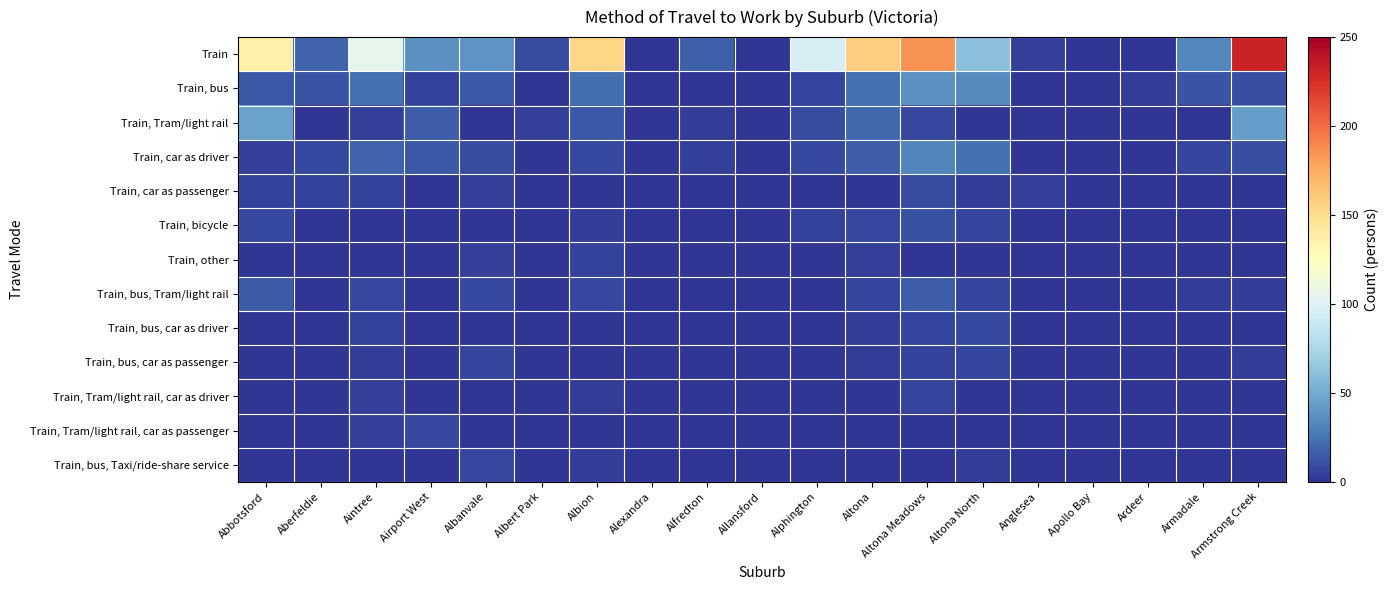

Reading left to right, list all the values displayed in this chart.

Train: Abbotsford=135	Aberfeldie=19	Aintree=105	Airport West=38	Albanvale=40	Albert Park=9	Albion=155	Alexandra=0	Alfredton=17	Allansford=0	Alphington=96	Altona=159	Altona Meadows=185	Altona North=61	Anglesea=4	Apollo Bay=0	Ardeer=0	Armadale=34	Armstrong Creek=231
Train, bus: Abbotsford=14	Aberfeldie=12	Aintree=24	Airport West=5	Albanvale=14	Albert Park=0	Albion=23	Alexandra=0	Alfredton=0	Allansford=0	Alphington=6	Altona=24	Altona Meadows=38	Altona North=35	Anglesea=0	Apollo Bay=0	Ardeer=3	Armadale=12	Armstrong Creek=10
Train, Tram/light rail: Abbotsford=45	Aberfeldie=0	Aintree=4	Airport West=16	Albanvale=0	Albert Park=4	Albion=14	Alexandra=0	Alfredton=3	Allansford=0	Alphington=9	Altona=21	Altona Meadows=7	Altona North=0	Anglesea=0	Apollo Bay=0	Ardeer=0	Armadale=0	Armstrong Creek=43
Train, car as driver: Abbotsford=4	Aberfeldie=8	Aintree=19	Airport West=14	Albanvale=9	Albert Park=0	Albion=8	Alexandra=0	Alfredton=4	Allansford=0	Alphington=8	Altona=16	Altona Meadows=33	Altona North=24	Anglesea=0	Apollo Bay=0	Ardeer=0	Armadale=6	Armstrong Creek=10
Train, car as passenger: Abbotsford=5	Aberfeldie=5	Aintree=5	Airport West=0	Albanvale=4	Albert Park=0	Albion=0	Alexandra=0	Alfredton=0	Allansford=0	Alphington=0	Altona=0	Altona Meadows=9	Altona North=3	Anglesea=4	Apollo Bay=0	Ardeer=0	Armadale=0	Armstrong Creek=0
Train, bicycle: Abbotsford=8	Aberfeldie=0	Aintree=0	Airport West=0	Albanvale=0	Albert Park=0	Albion=3	Alexandra=0	Alfredton=0	Allansford=0	Alphington=5	Altona=7	Altona Meadows=11	Altona North=6	Anglesea=0	Apollo Bay=0	Ardeer=0	Armadale=0	Armstrong Creek=0
Train, other: Abbotsford=0	Aberfeldie=0	Aintree=0	Airport West=0	Albanvale=4	Albert Park=0	Albion=5	Alexandra=0	Alfredton=0	Allansford=0	Alphington=0	Altona=4	Altona Meadows=0	Altona North=0	Anglesea=0	Apollo Bay=0	Ardeer=0	Armadale=0	Armstrong Creek=0
Train, bus, Tram/light rail: Abbotsford=15	Aberfeldie=0	Aintree=7	Airport West=0	Albanvale=8	Albert Park=0	Albion=7	Alexandra=0	Alfredton=0	Allansford=0	Alphington=0	Altona=6	Altona Meadows=16	Altona North=6	Anglesea=0	Apollo Bay=0	Ardeer=0	Armadale=3	Armstrong Creek=3
Train, bus, car as driver: Abbotsford=0	Aberfeldie=0	Aintree=5	Airport West=0	Albanvale=0	Albert Park=0	Albion=0	Alexandra=0	Alfredton=0	Allansford=0	Alphington=0	Altona=3	Altona Meadows=6	Altona North=8	Anglesea=0	Apollo Bay=0	Ardeer=0	Armadale=0	Armstrong Creek=0
Train, bus, car as passenger: Abbotsford=0	Aberfeldie=0	Aintree=3	Airport West=0	Albanvale=6	Albert Park=0	Albion=0	Alexandra=0	Alfredton=0	Allansford=0	Alphington=0	Altona=3	Altona Meadows=5	Altona North=6	Anglesea=0	Apollo Bay=0	Ardeer=0	Armadale=0	Armstrong Creek=3
Train, Tram/light rail, car as driver: Abbotsford=0	Aberfeldie=0	Aintree=4	Airport West=0	Albanvale=0	Albert Park=0	Albion=3	Alexandra=0	Alfredton=0	Allansford=0	Alphington=0	Altona=0	Altona Meadows=6	Altona North=0	Anglesea=0	Apollo Bay=0	Ardeer=0	Armadale=0	Armstrong Creek=0
Train, Tram/light rail, car as passenger: Abbotsford=0	Aberfeldie=0	Aintree=4	Airport West=7	Albanvale=0	Albert Park=0	Albion=0	Alexandra=0	Alfredton=0	Allansford=0	Alphington=0	Altona=0	Altona Meadows=0	Altona North=0	Anglesea=0	Apollo Bay=0	Ardeer=0	Armadale=0	Armstrong Creek=0
Train, bus, Taxi/ride-share service: Abbotsford=0	Aberfeldie=0	Aintree=0	Airport West=0	Albanvale=7	Albert Park=0	Albion=3	Alexandra=0	Alfredton=0	Allansford=0	Alphington=0	Altona=0	Altona Meadows=0	Altona North=3	Anglesea=0	Apollo Bay=0	Ardeer=0	Armadale=0	Armstrong Creek=0